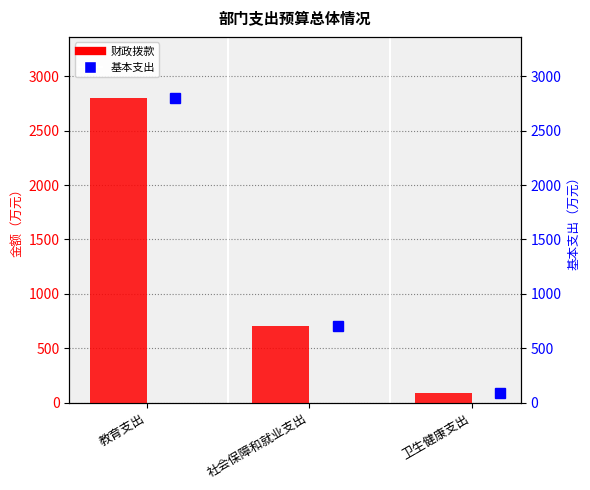

Which category has the highest value across all series?

教育支出